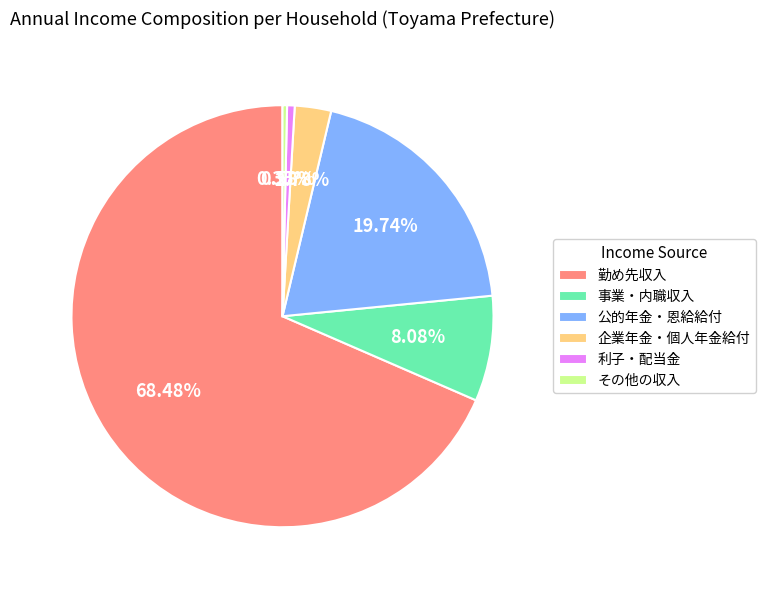

Is 利子・配当金 the majority of the pie?

No